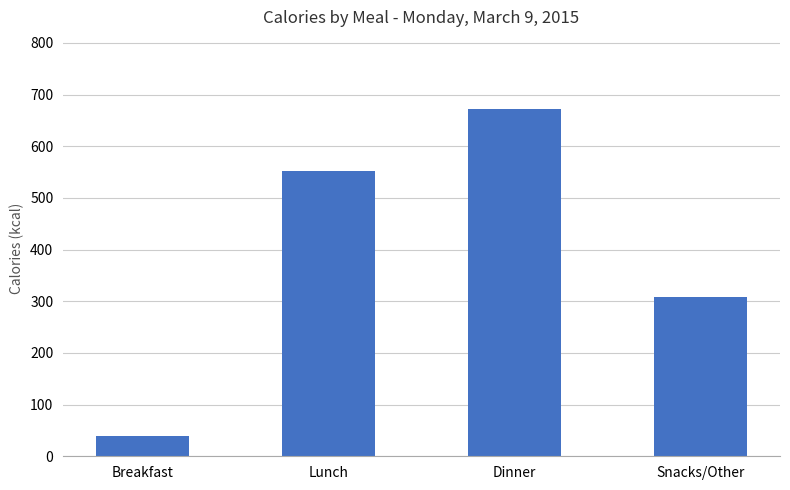

Rank the categories by value from lowest to highest.

Breakfast, Snacks/Other, Lunch, Dinner